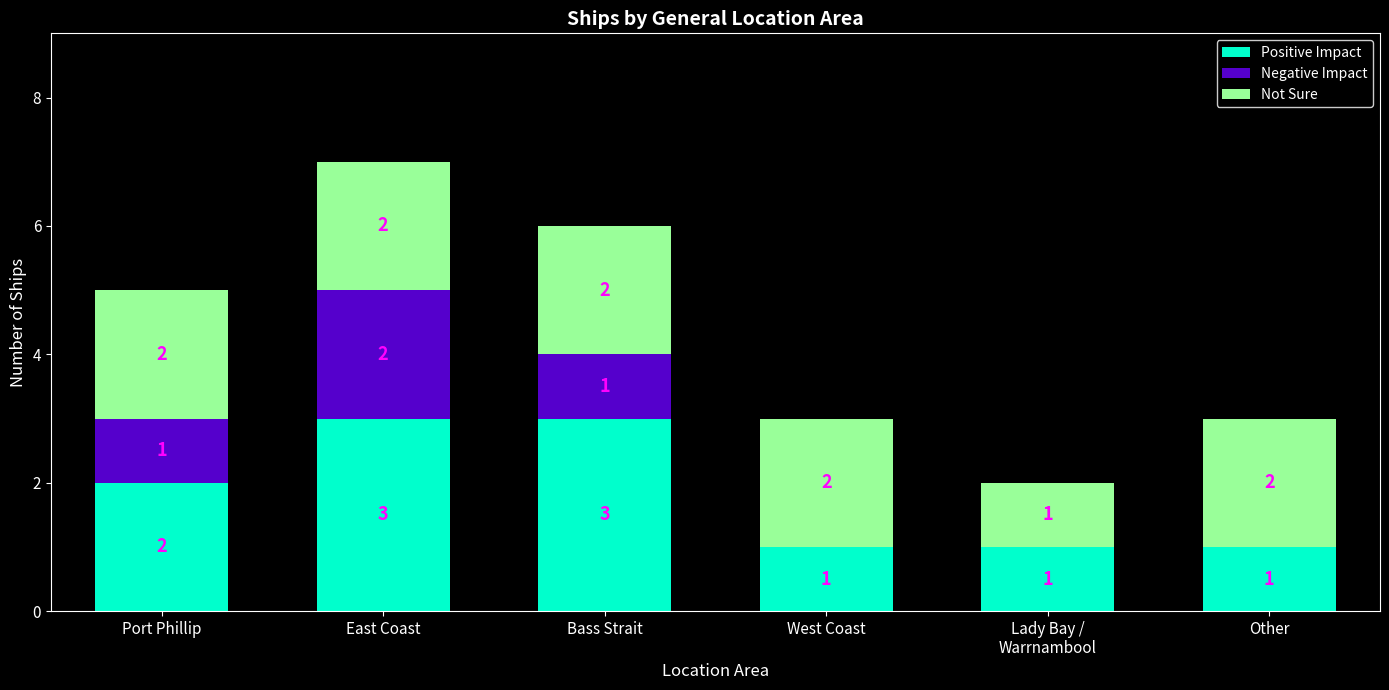

Are the bars horizontal?

No